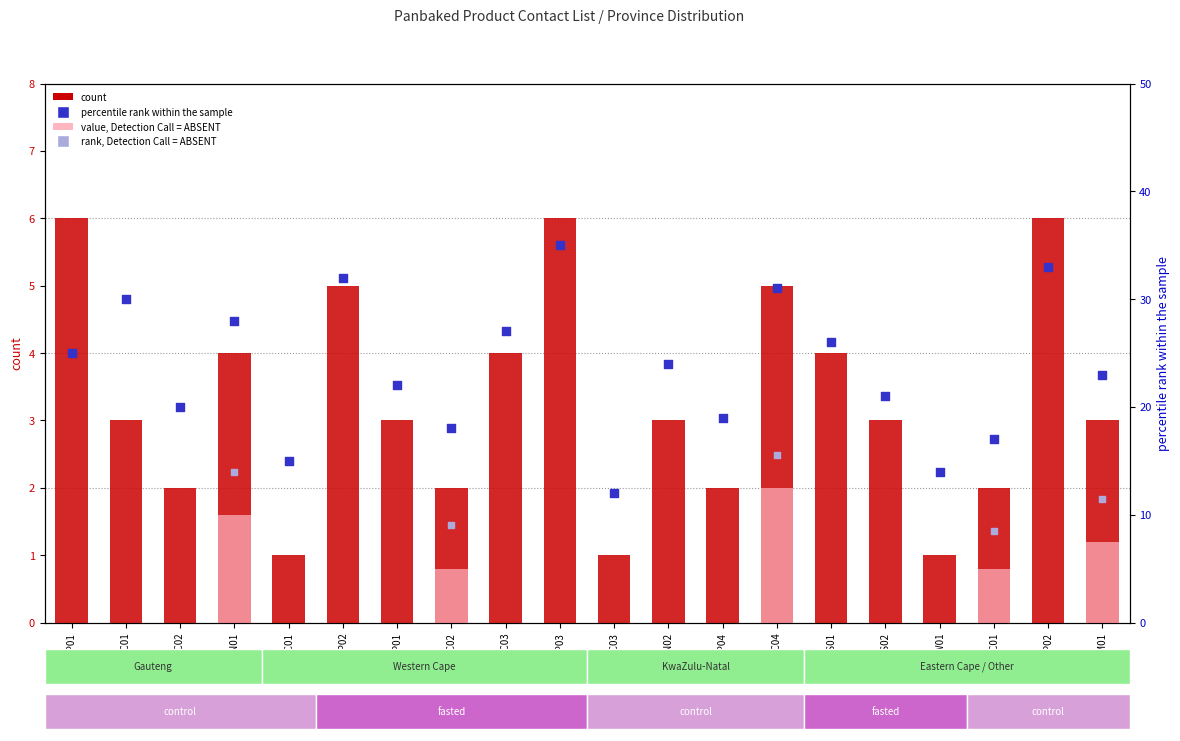

Which series has the largest total across all categories?

percentile_rank